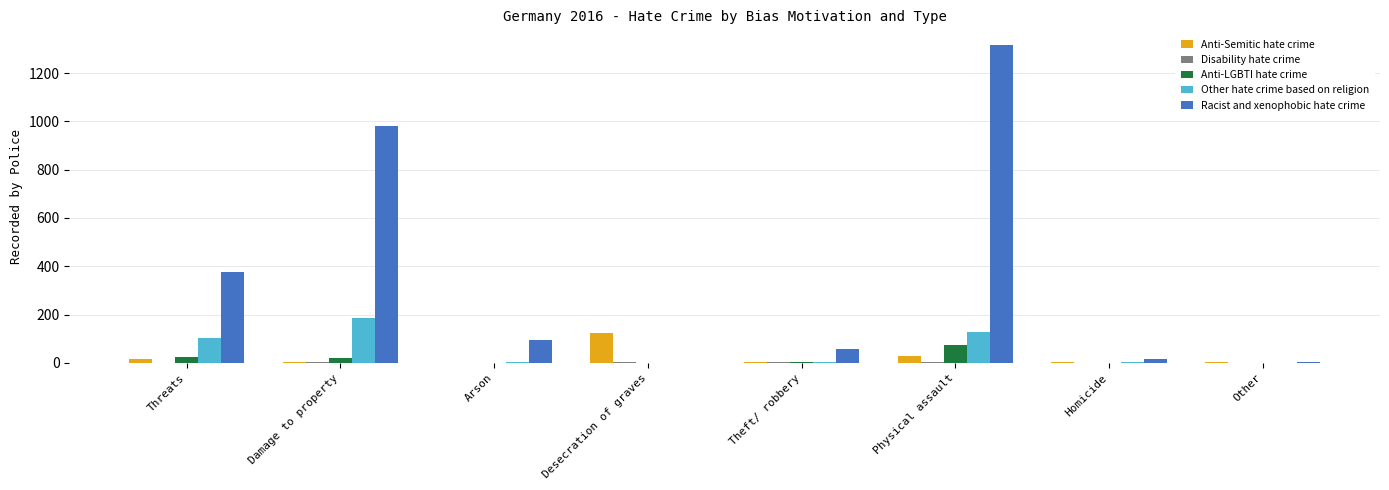

At which label does Other hate crime based on religion reach its peak?

Damage to property